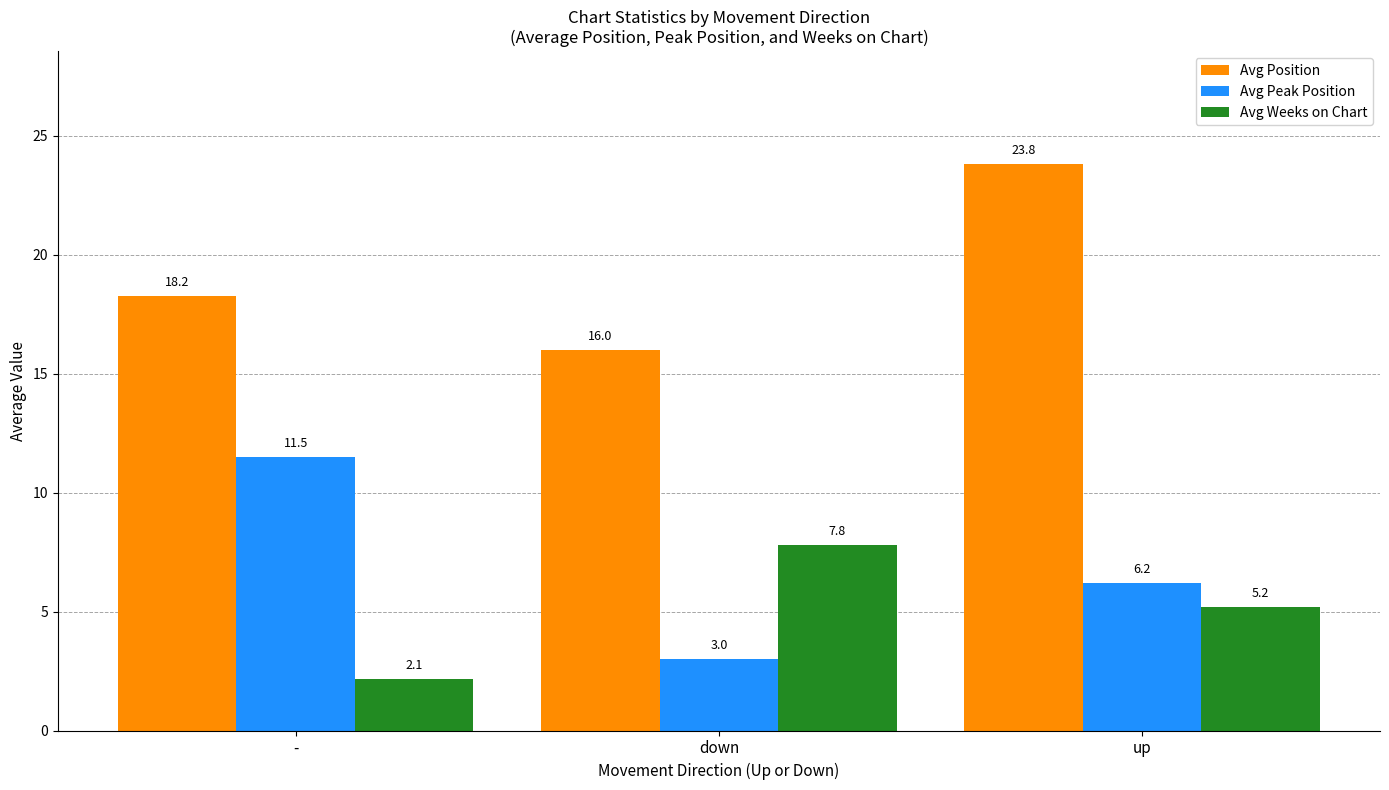

What is the difference between the Avg Peak Position values at down and up?

3.2